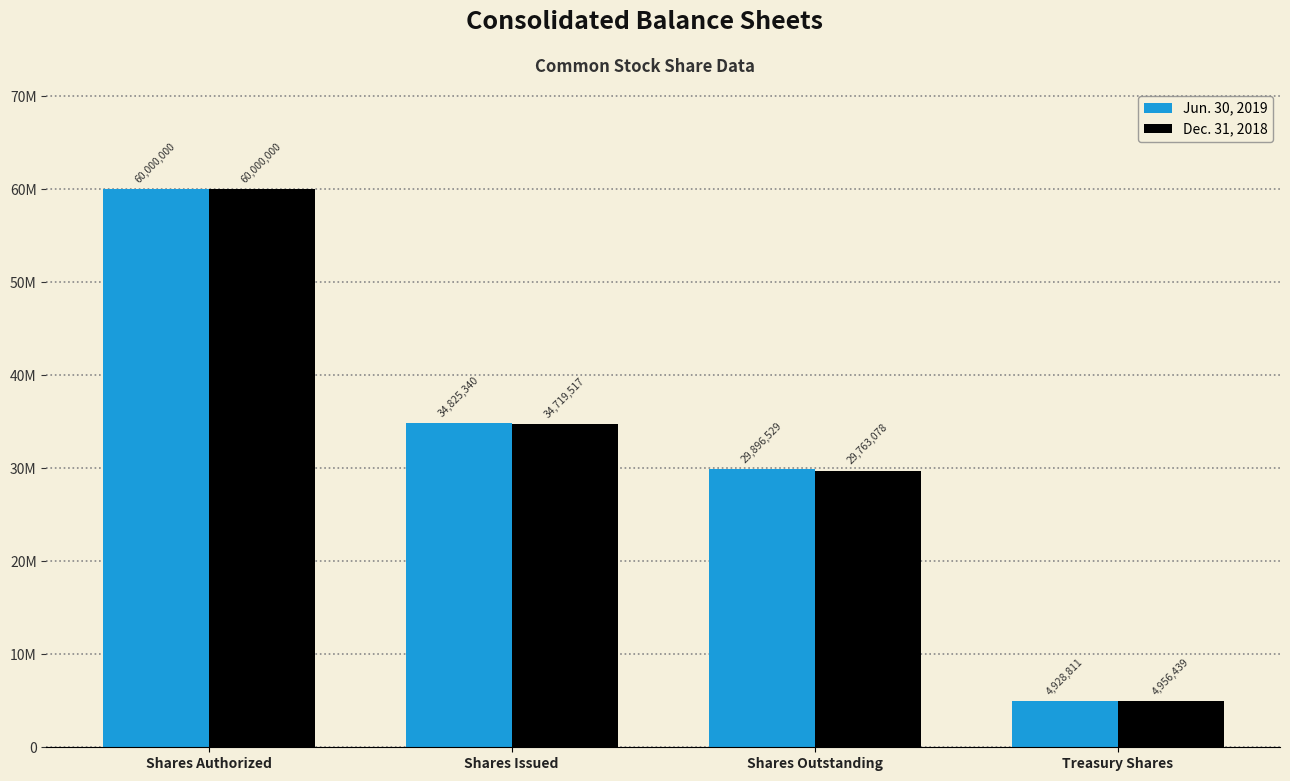

Does the chart contain stacked bars?

No